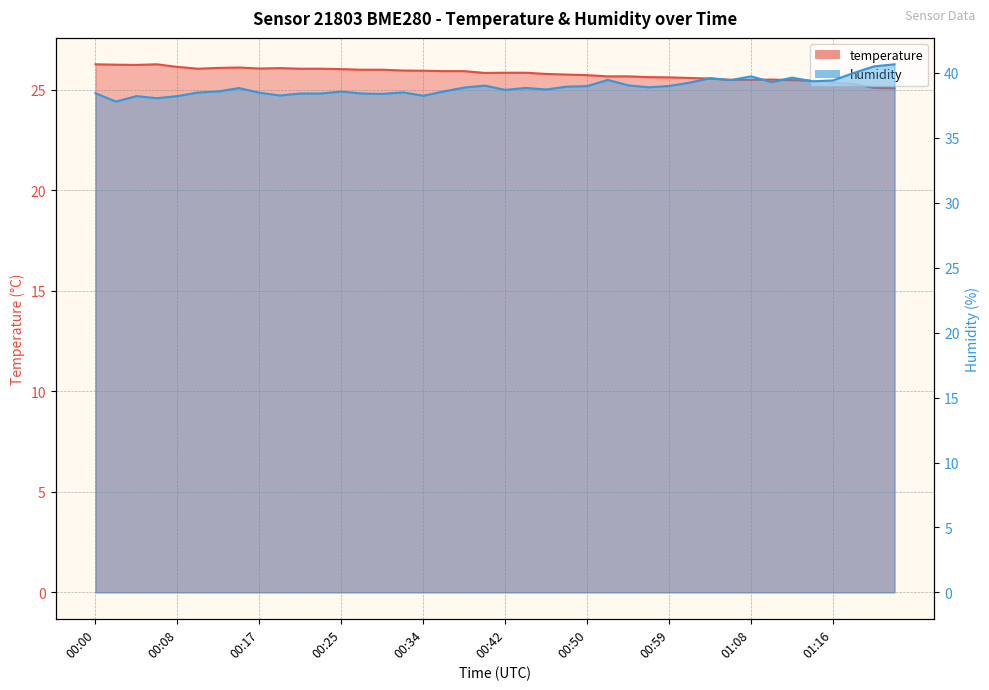

Is it true that temperature equals 39.4 at 00:23?

False